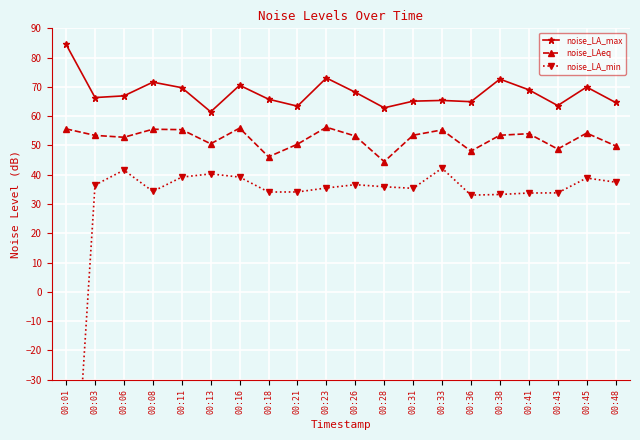

What is the minimum value shown in the chart?

-118.5